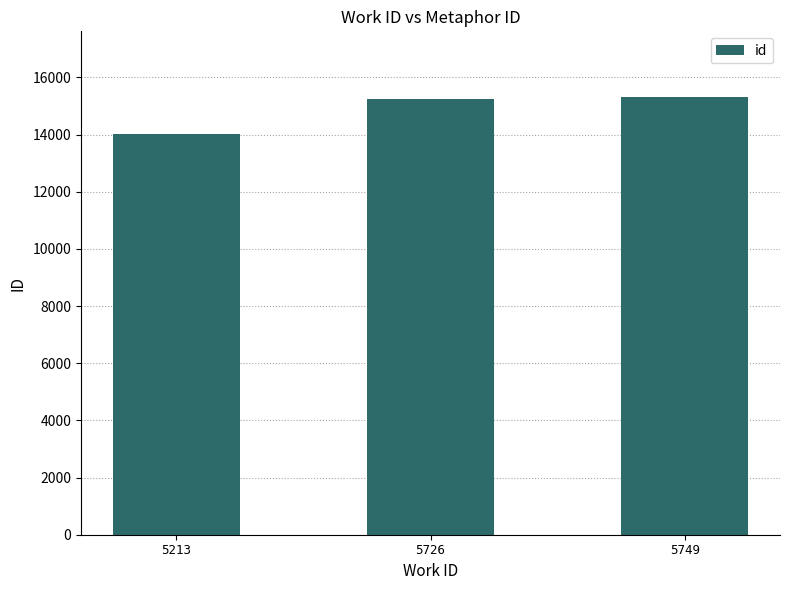

What is the difference between the maximum and second lowest values?

54